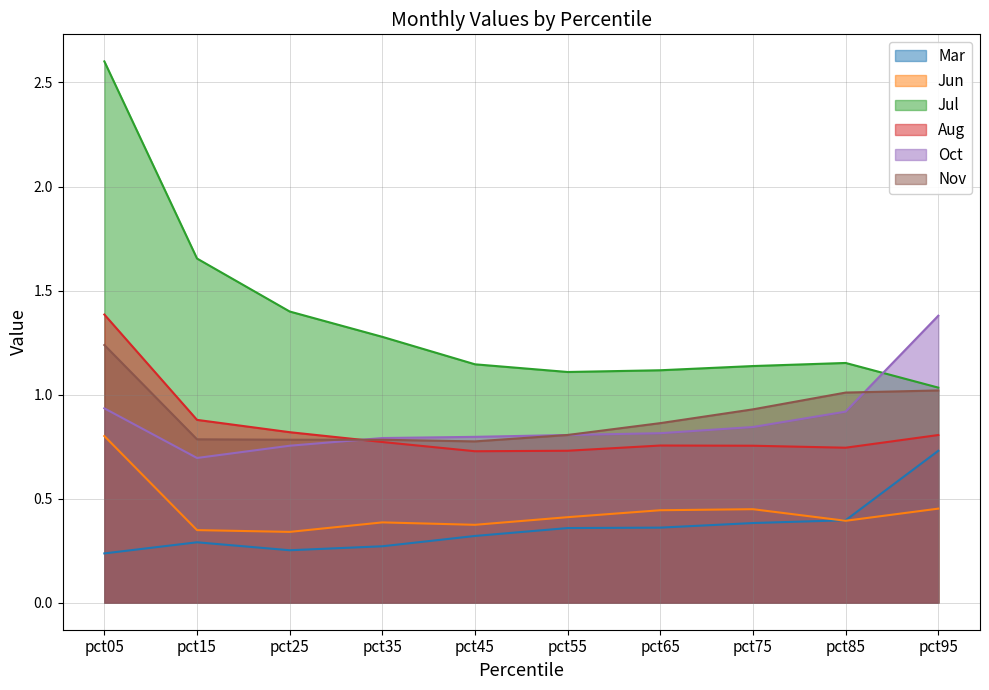

Reading left to right, transcribe all the data shown in this chart.

Mar: 0.2	0.3	0.3	0.3	0.3	0.4	0.4	0.4	0.4	0.7
Jun: 0.8	0.3	0.3	0.4	0.4	0.4	0.4	0.4	0.4	0.5
Jul: 2.6	1.7	1.4	1.3	1.1	1.1	1.1	1.1	1.2	1.0
Aug: 1.4	0.9	0.8	0.8	0.7	0.7	0.8	0.8	0.7	0.8
Oct: 0.9	0.7	0.8	0.8	0.8	0.8	0.8	0.8	0.9	1.4
Nov: 1.2	0.8	0.8	0.8	0.8	0.8	0.9	0.9	1.0	1.0